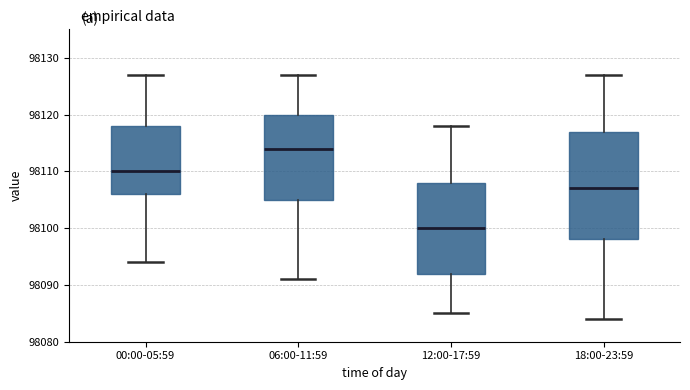

Which box is the tallest, from its lower edge to its upper edge?

18:00-23:59